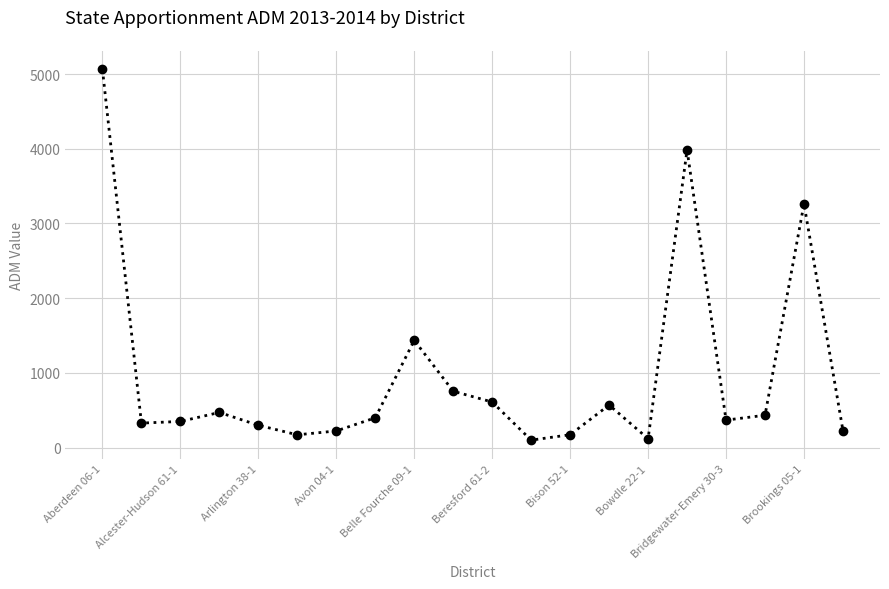

What is the value of the 3rd point from the left?

348.8